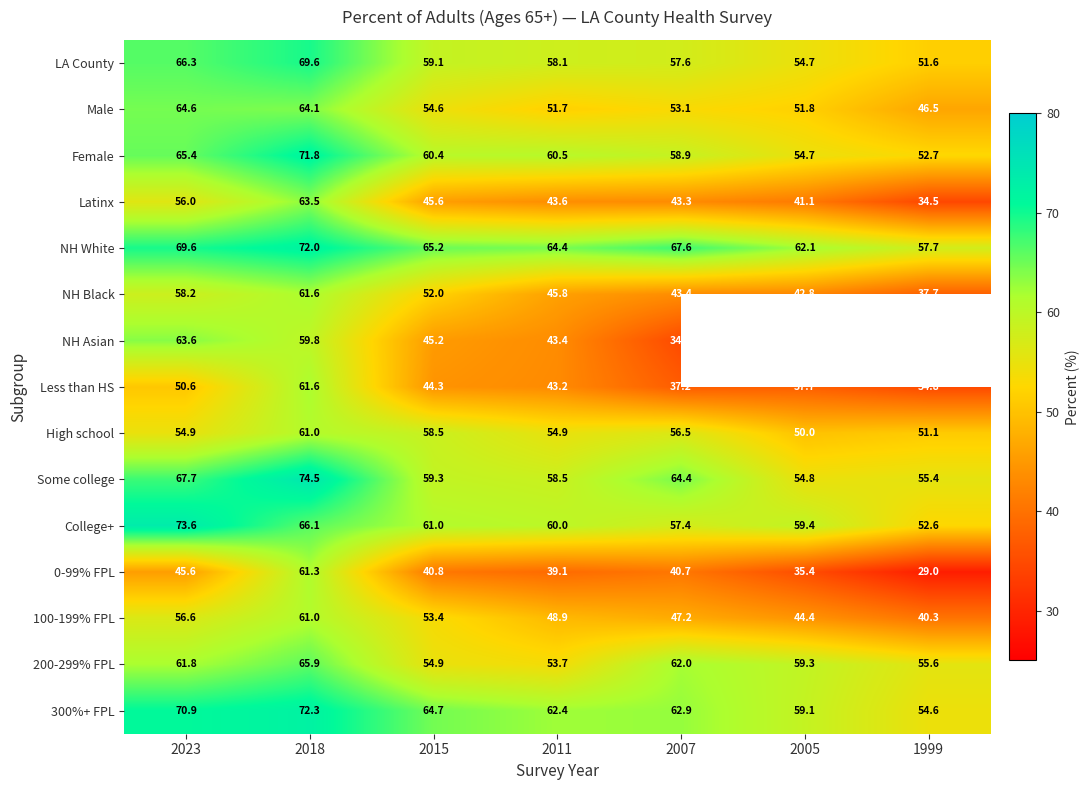

What is the sum of all Less than HS values?

309.4